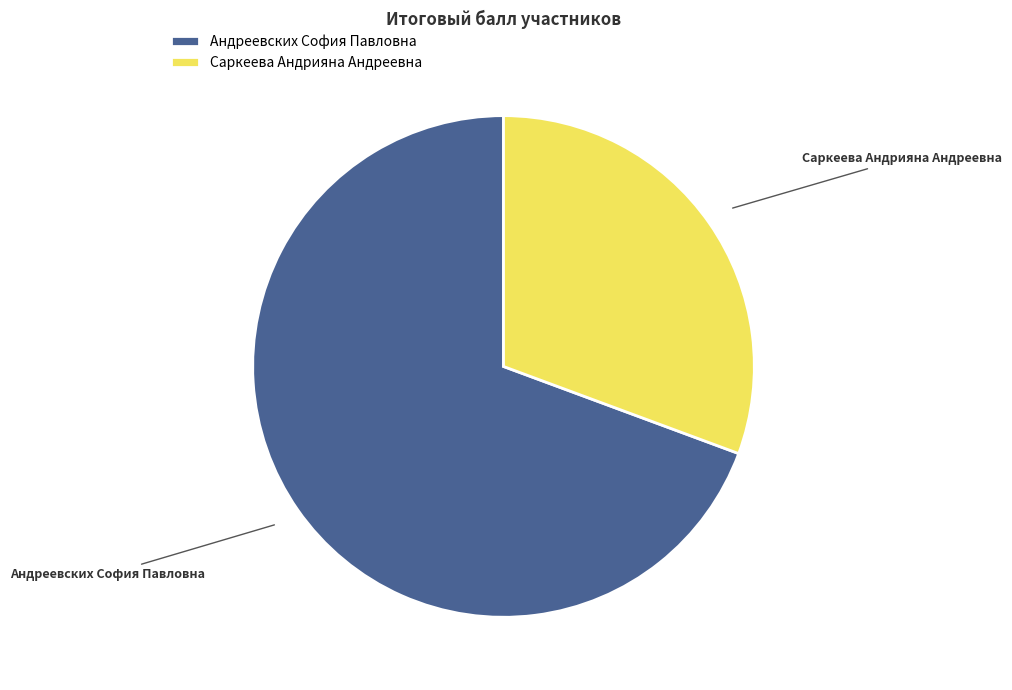

Is it true that Андреевских София Павловна is 69% of the pie?

True